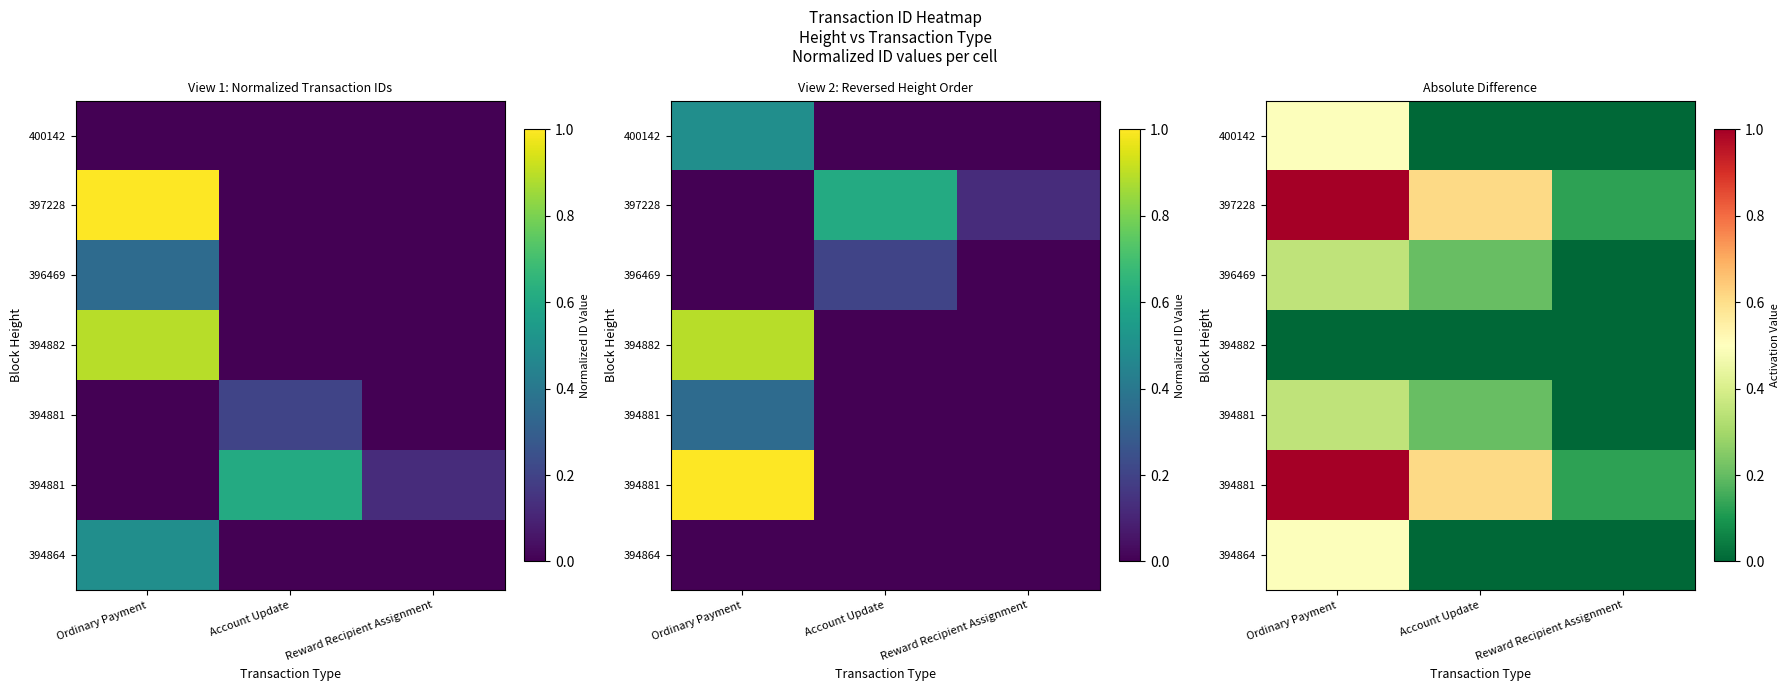

Which has a higher value, Reward Recipient Assignment or Account Update?

Reward Recipient Assignment